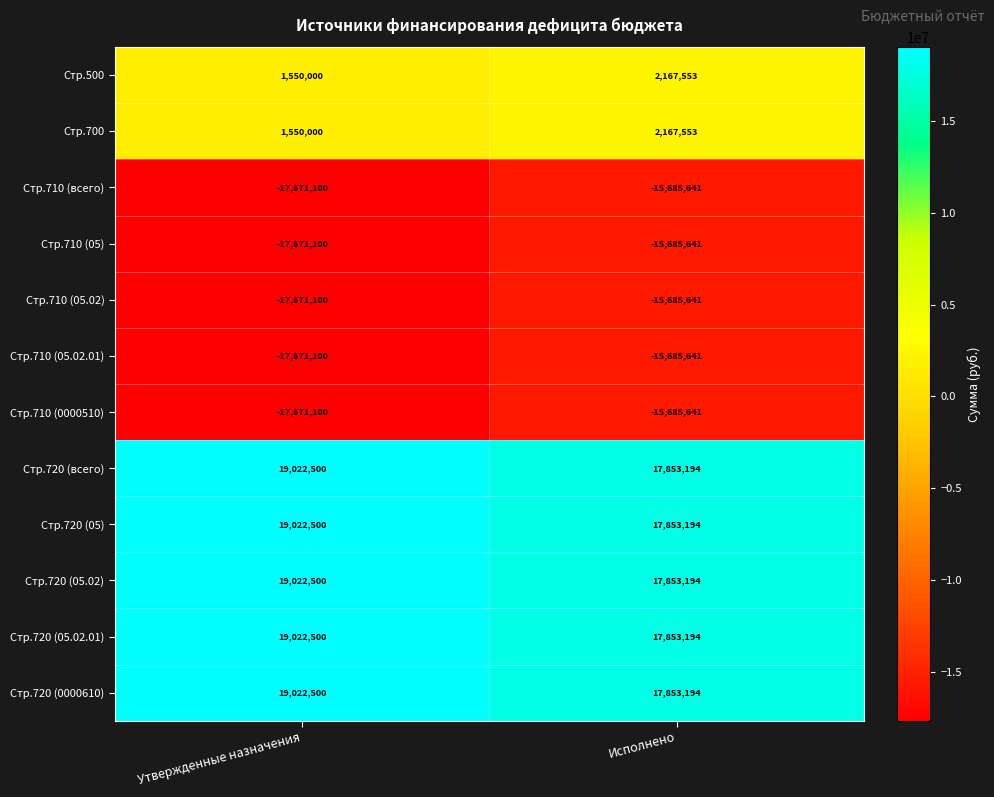

List the labels in order of Стр.710 (05) value, smallest first.

Утвержденные назначения, Исполнено